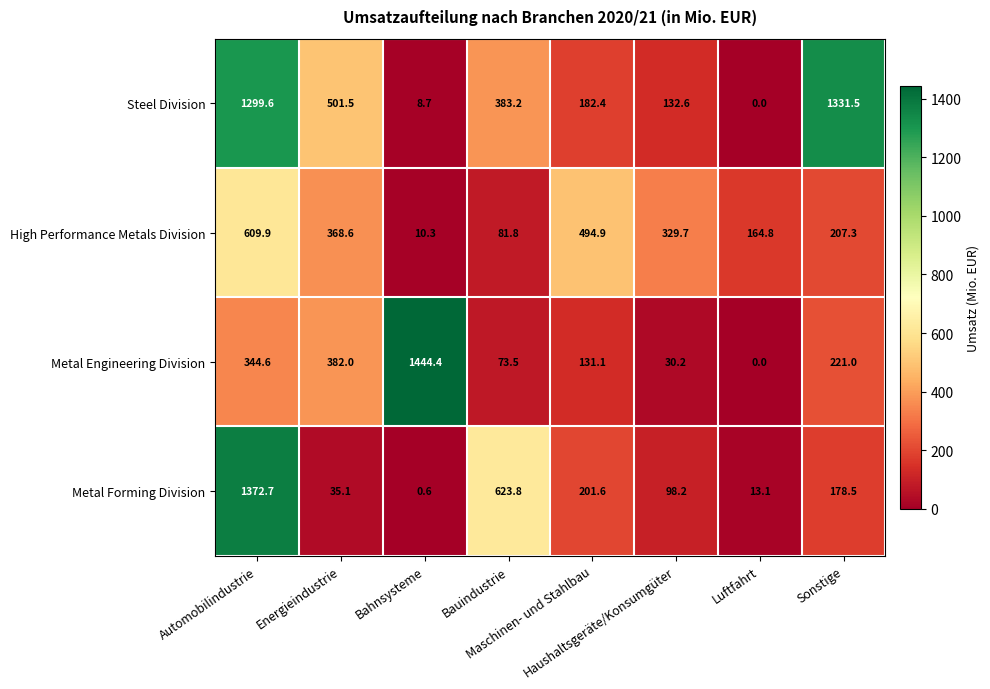

What is the lowest value of the Metal Forming Division series?

0.6